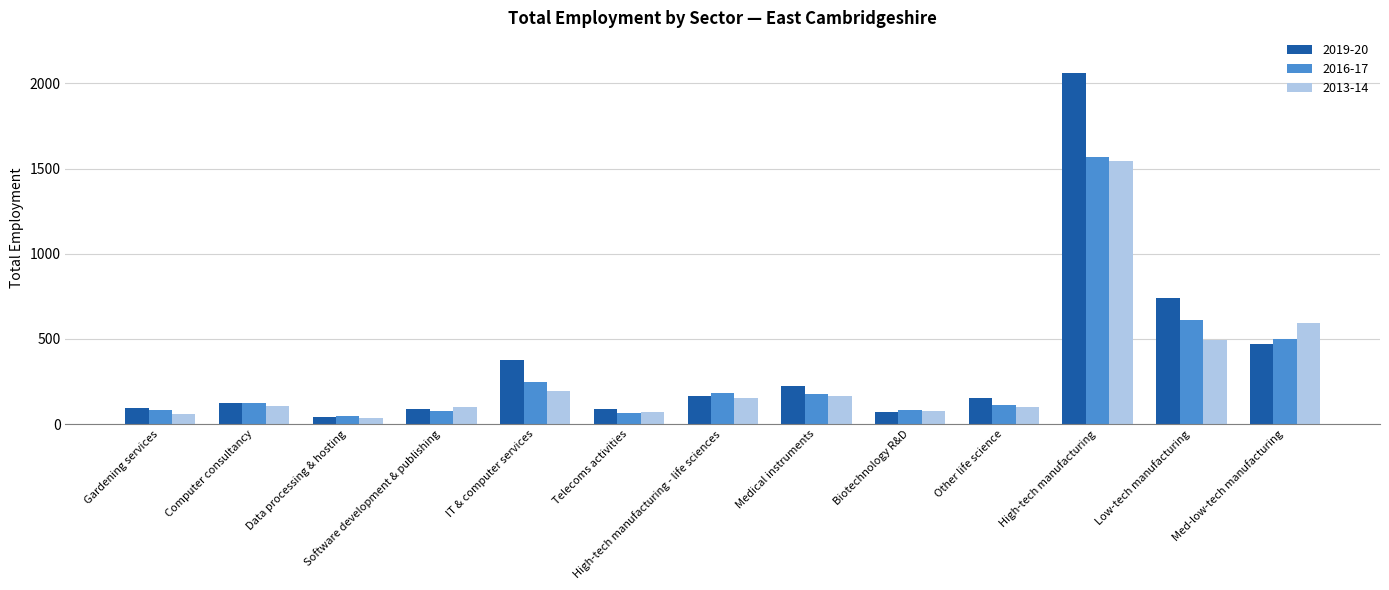

What is the total value across all series at Biotechnology R&D?

228